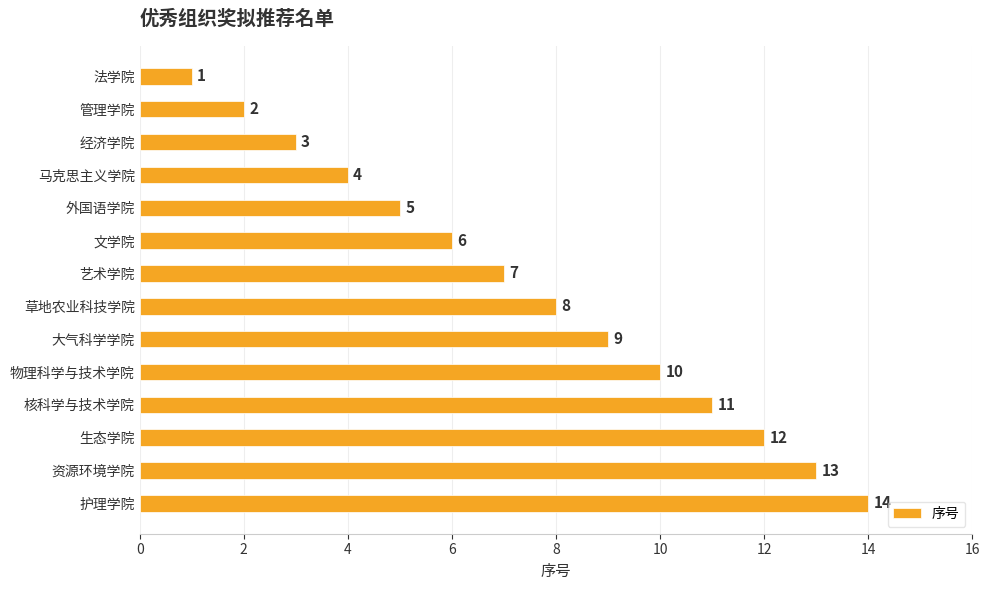

The chart shows a value of 11 at 核科学与技术学院. True or false?

True